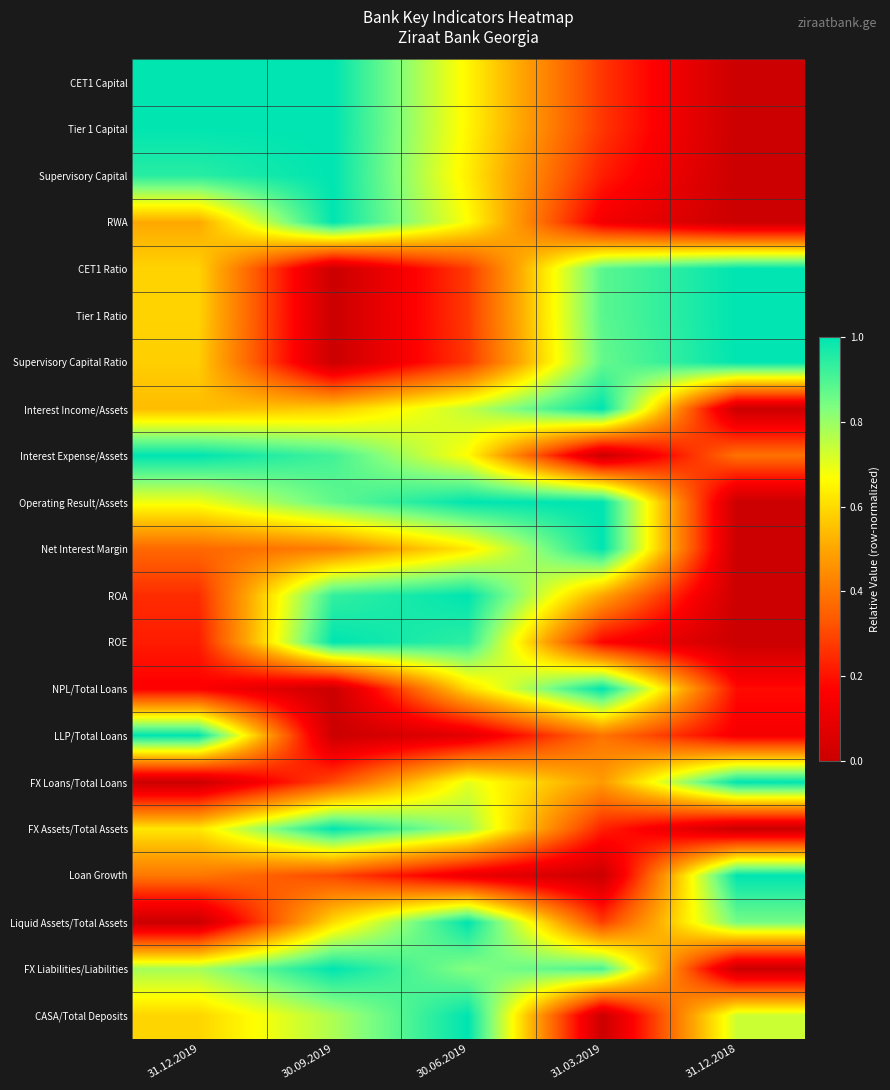

Reading right to left, transcribe all the data shown in this chart.

CET1 Capital: 31.12.2018=0.0	31.03.2019=0.3	30.06.2019=0.7	30.09.2019=1.0	31.12.2019=1.0
Tier 1 Capital: 31.12.2018=0.0	31.03.2019=0.3	30.06.2019=0.7	30.09.2019=1.0	31.12.2019=1.0
Supervisory Capital: 31.12.2018=0.0	31.03.2019=0.2	30.06.2019=0.6	30.09.2019=1.0	31.12.2019=0.9
RWA: 31.12.2018=0.0	31.03.2019=0.1	30.06.2019=0.7	30.09.2019=1.0	31.12.2019=0.5
CET1 Ratio: 31.12.2018=1.0	31.03.2019=0.9	30.06.2019=0.3	30.09.2019=0.0	31.12.2019=0.6
Tier 1 Ratio: 31.12.2018=1.0	31.03.2019=0.9	30.06.2019=0.3	30.09.2019=0.0	31.12.2019=0.6
Supervisory Capital Ratio: 31.12.2018=1.0	31.03.2019=0.9	30.06.2019=0.3	30.09.2019=0.0	31.12.2019=0.6
Interest Income/Assets: 31.12.2018=0.0	31.03.2019=1.0	30.06.2019=0.7	30.09.2019=0.6	31.12.2019=0.5
Interest Expense/Assets: 31.12.2018=0.4	31.03.2019=0.0	30.06.2019=0.7	30.09.2019=0.9	31.12.2019=1.0
Operating Result/Assets: 31.12.2018=0.0	31.03.2019=1.0	30.06.2019=1.0	30.09.2019=0.9	31.12.2019=0.7
Net Interest Margin: 31.12.2018=0.0	31.03.2019=1.0	30.06.2019=0.6	30.09.2019=0.4	31.12.2019=0.4
ROA: 31.12.2018=0.0	31.03.2019=0.5	30.06.2019=1.0	30.09.2019=0.9	31.12.2019=0.2
ROE: 31.12.2018=0.0	31.03.2019=0.2	30.06.2019=0.9	30.09.2019=1.0	31.12.2019=0.2
NPL/Total Loans: 31.12.2018=0.2	31.03.2019=1.0	30.06.2019=0.6	30.09.2019=0.0	31.12.2019=0.2
LLP/Total Loans: 31.12.2018=0.1	31.03.2019=0.4	30.06.2019=0.1	30.09.2019=0.0	31.12.2019=1.0
FX Loans/Total Loans: 31.12.2018=1.0	31.03.2019=0.5	30.06.2019=0.7	30.09.2019=0.3	31.12.2019=0.0
FX Assets/Total Assets: 31.12.2018=0.0	31.03.2019=0.2	30.06.2019=0.8	30.09.2019=1.0	31.12.2019=0.6
Loan Growth: 31.12.2018=1.0	31.03.2019=0.0	30.06.2019=0.1	30.09.2019=0.3	31.12.2019=0.4
Liquid Assets/Total Assets: 31.12.2018=0.8	31.03.2019=0.3	30.06.2019=1.0	30.09.2019=0.6	31.12.2019=0.0
FX Liabilities/Liabilities: 31.12.2018=0.0	31.03.2019=0.9	30.06.2019=0.8	30.09.2019=1.0	31.12.2019=0.8
CASA/Total Deposits: 31.12.2018=0.7	31.03.2019=0.0	30.06.2019=1.0	30.09.2019=0.8	31.12.2019=0.6